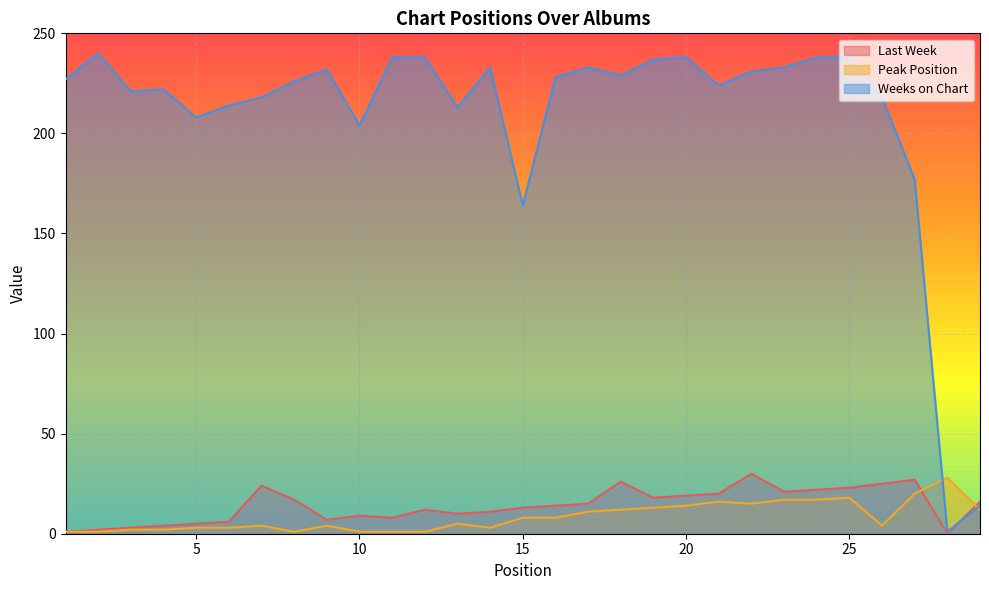

Count the number of data series in this chart.

3